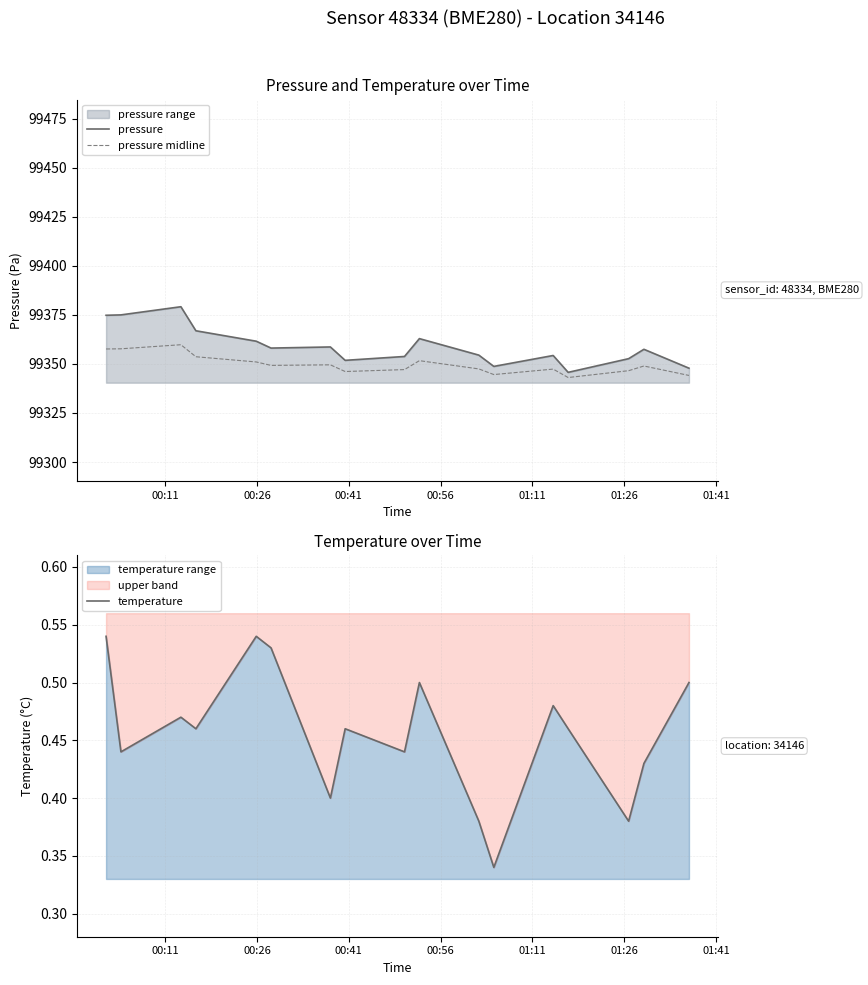

At how many categories does at least one series exceed 38309?

17